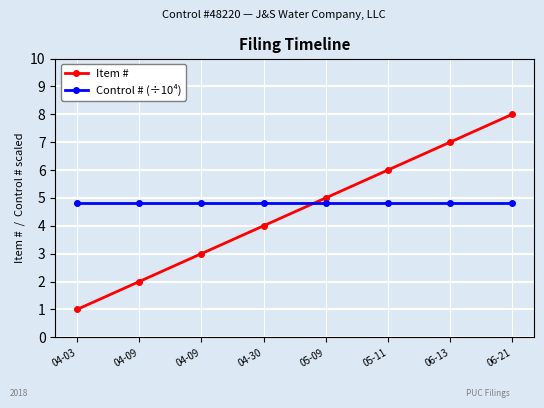

Which series has the largest total across all categories?

Control # (÷10⁴)